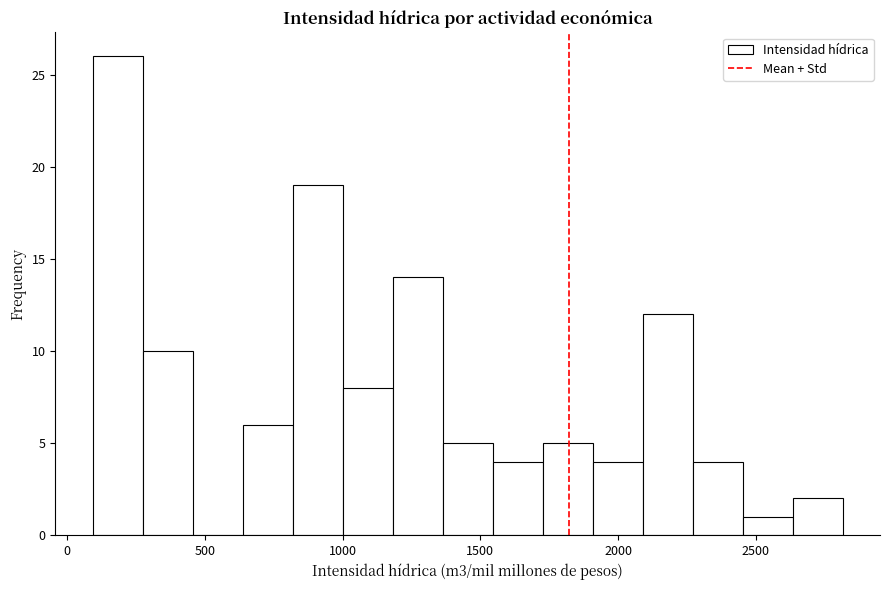

Around what value on the x-axis is the tallest bar? Give the approximate position of its centre, as read against the axis.

200